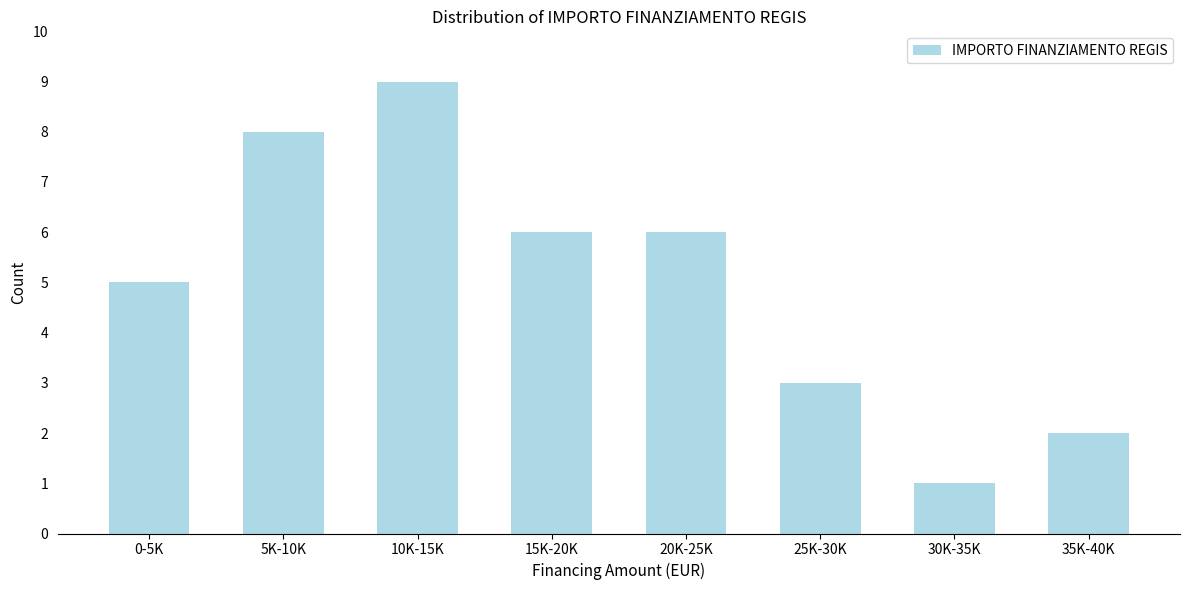

Reading left to right, extract all data points from this chart.

5	8	9	6	6	3	1	2